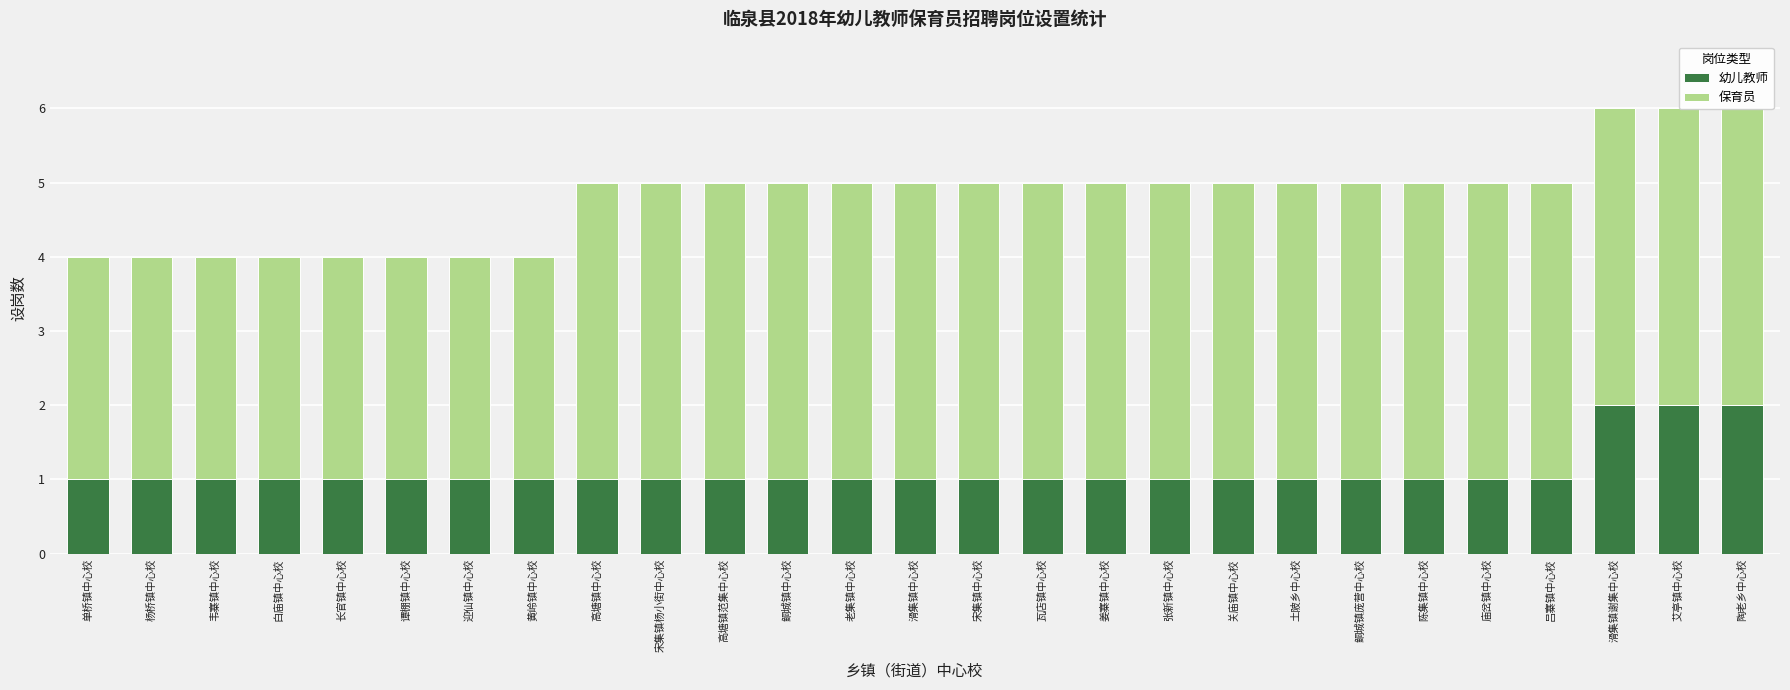

What are all the series names shown in the legend?

幼儿教师, 保育员